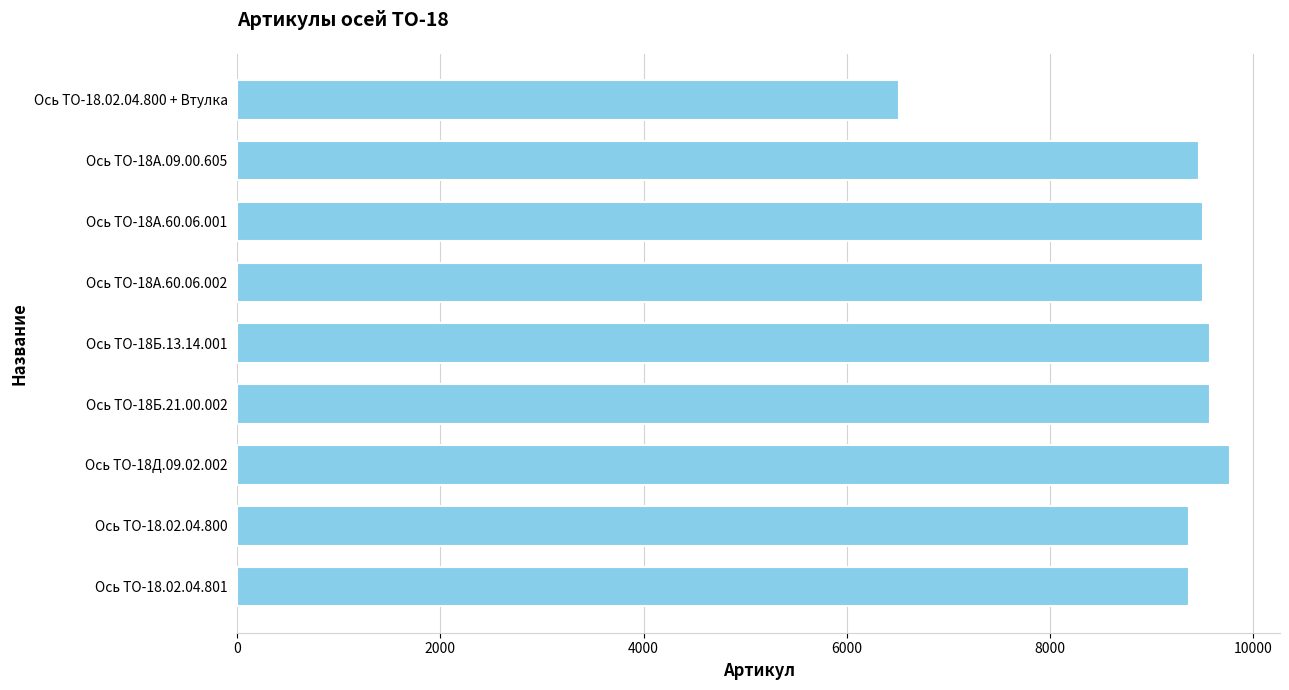

What is the label of the 2nd bar from the top?

Ось ТО-18А.09.00.605